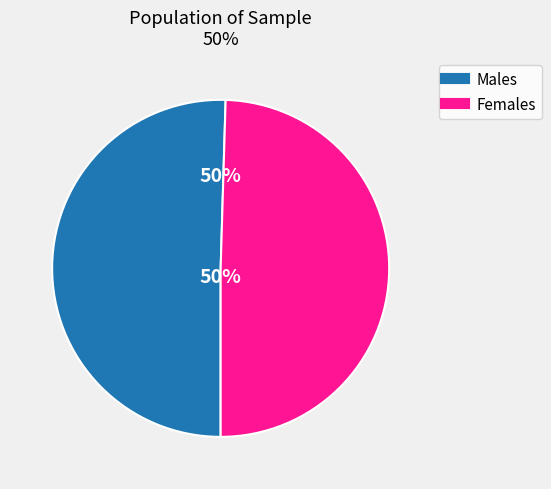

To the nearest percent, what is the average slice percentage?

50%